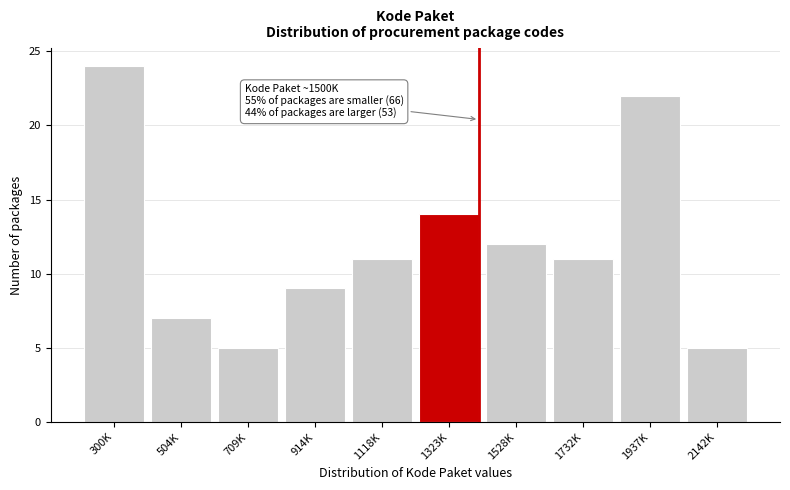

Reading left to right, list all the values displayed in this chart.

300K=24	504K=7	709K=5	914K=9	1118K=11	1323K=14	1528K=12	1732K=11	1937K=22	2142K=5